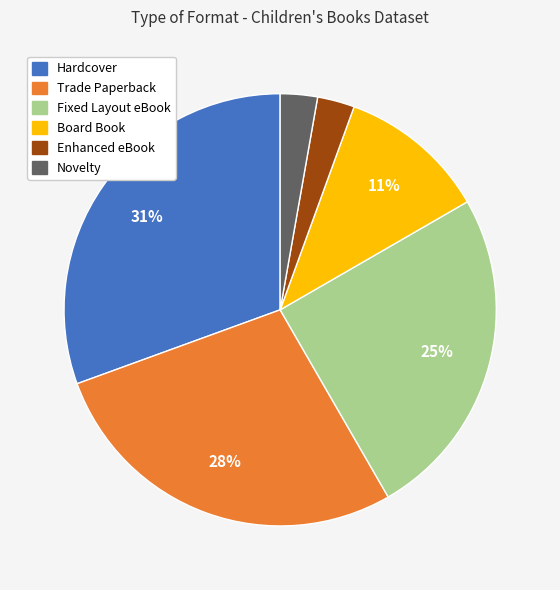

How many slices are in this pie chart?

6